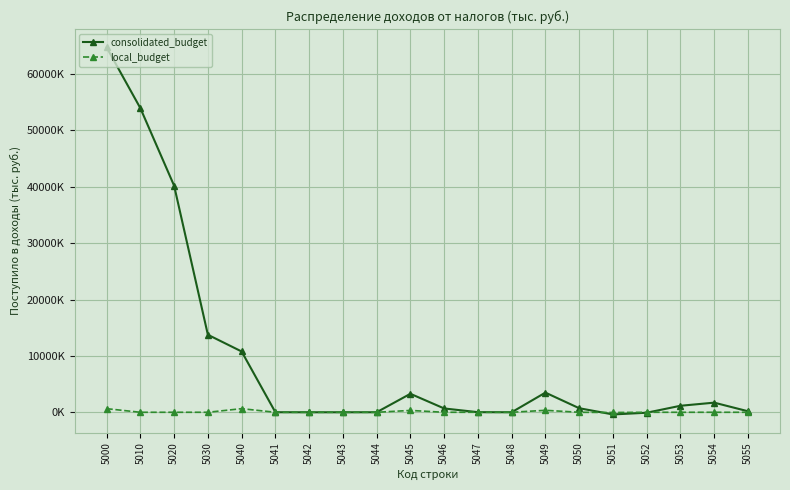

Is this an area chart (filled region under the line)?

No